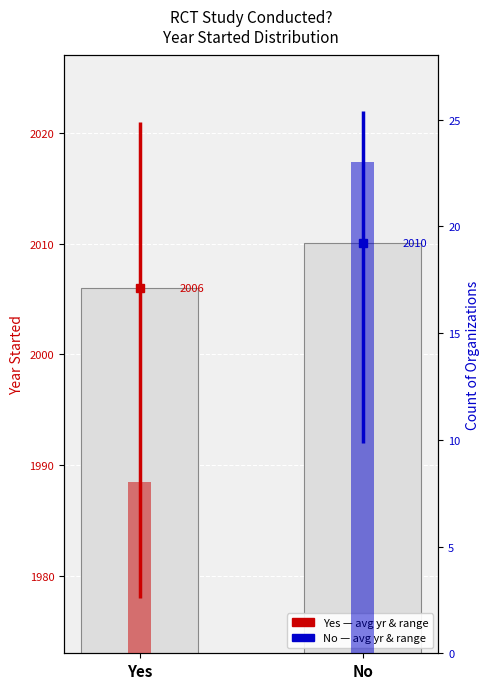

What is the difference between the values at Yes and No?

15